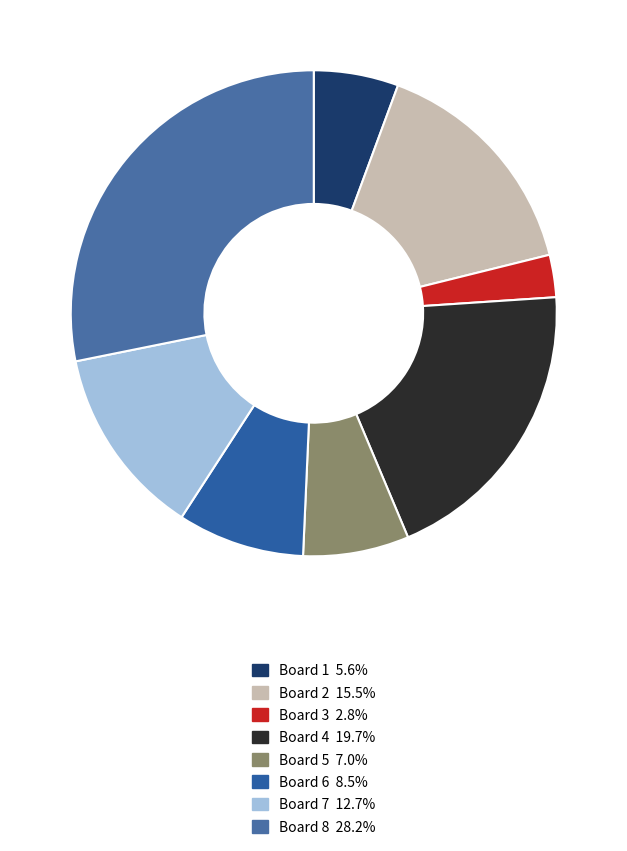

Count the number of slices in the pie.

8